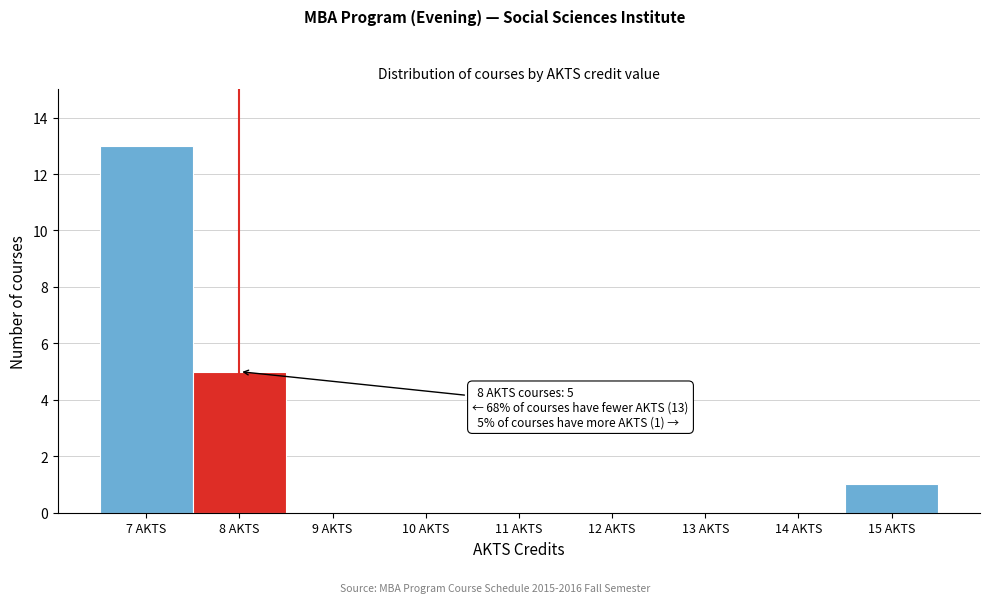

Which range on the x-axis has the tallest bar?

6.5 to 7.5